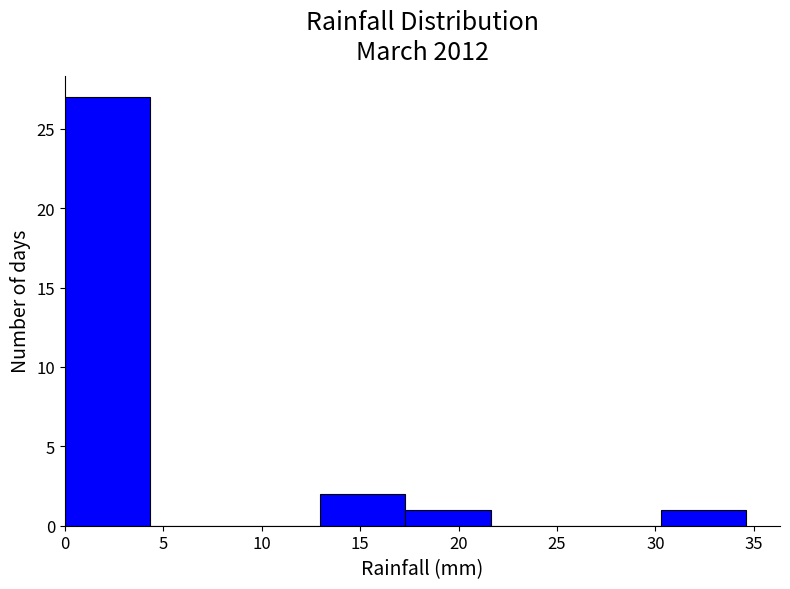

Which range on the x-axis has the tallest bar?

0.0 to 4.5